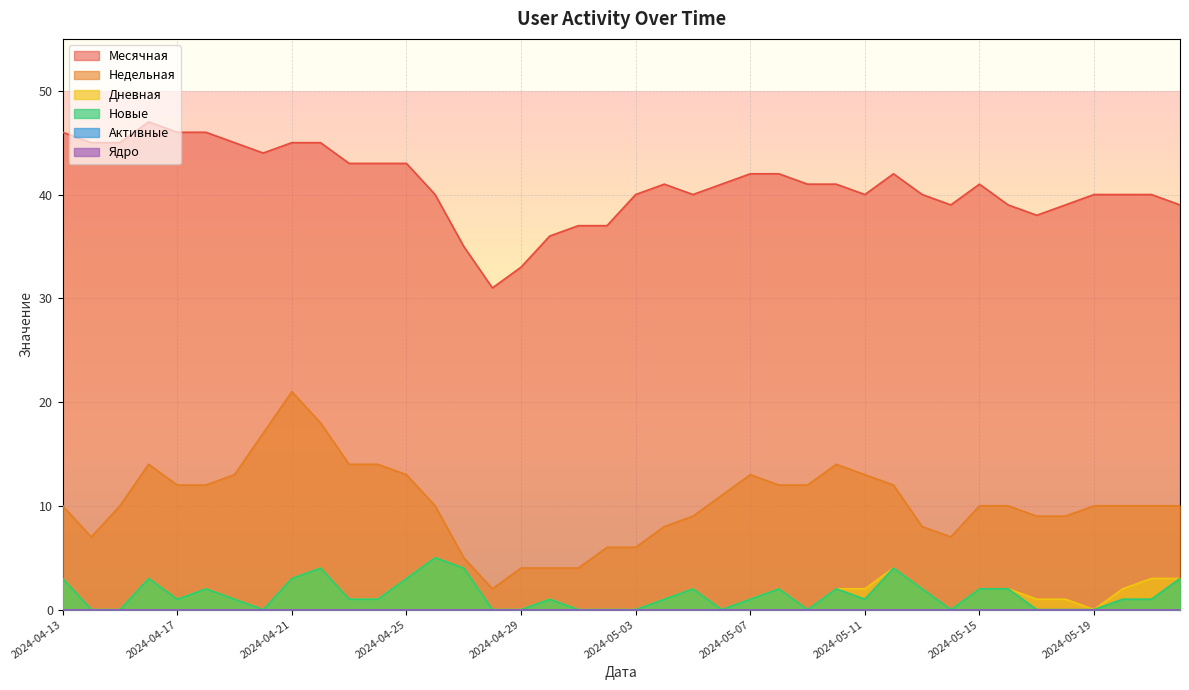

Reading left to right, list all the values displayed in this chart.

Месячная: 46	45	45	47	46	46	45	44	45	45	43	43	43	40	35	31	33	36	37	37	40	41	40	41	42	42	41	41	40	42	40	39	41	39	38	39	40	40	40	39
Недельная: 10	7	10	14	12	12	13	17	21	18	14	14	13	10	5	2	4	4	4	6	6	8	9	11	13	12	12	14	13	12	8	7	10	10	9	9	10	10	10	10
Дневная: 3	0	0	3	1	2	1	0	3	4	1	1	3	5	4	0	0	1	0	0	0	1	2	0	1	2	0	2	2	4	2	0	2	2	1	1	0	2	3	3
Новые: 3	0	0	3	1	2	1	0	3	4	1	1	3	5	4	0	0	1	0	0	0	1	2	0	1	2	0	2	1	4	2	0	2	2	0	0	0	1	1	3